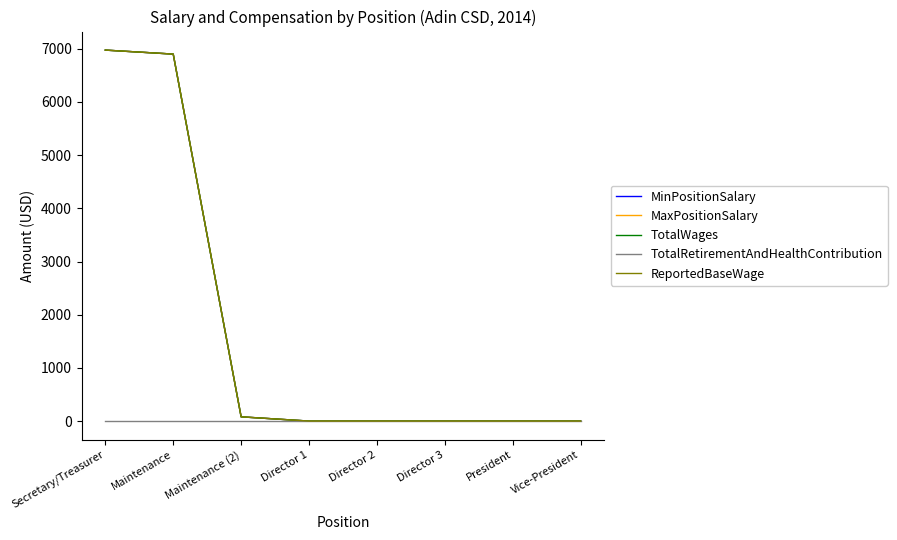

True or false: TotalWages has a value of 1875 at Maintenance.

False